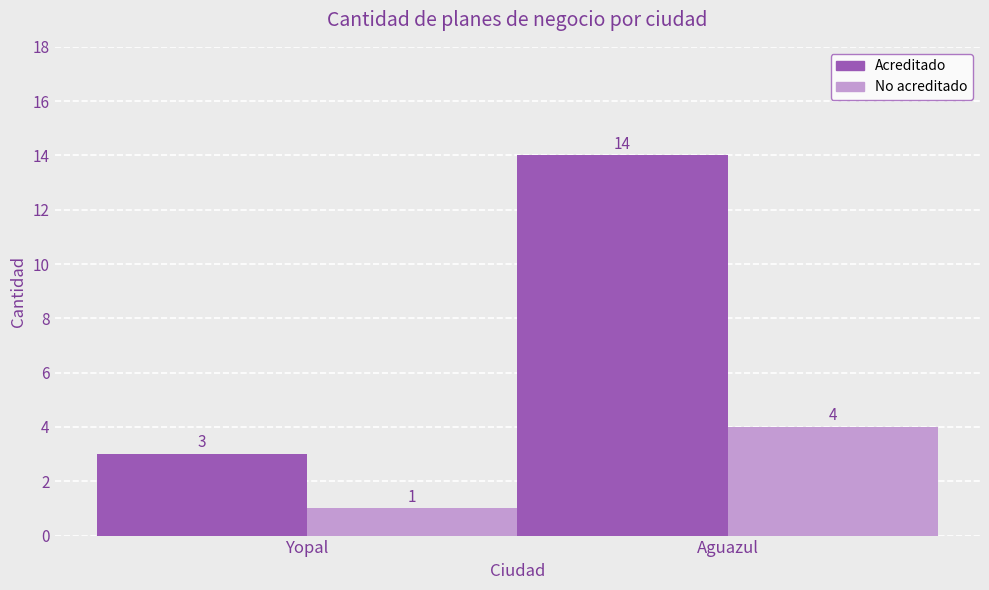

What is the maximum value for Acreditado?

14